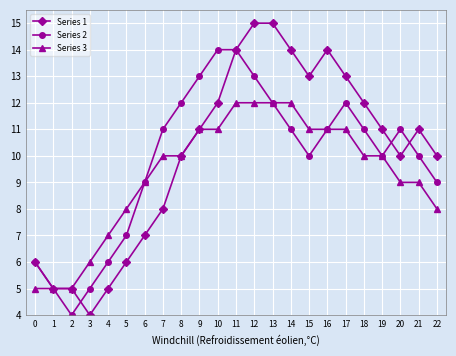

What is the lowest value of the Series 1 series?

4